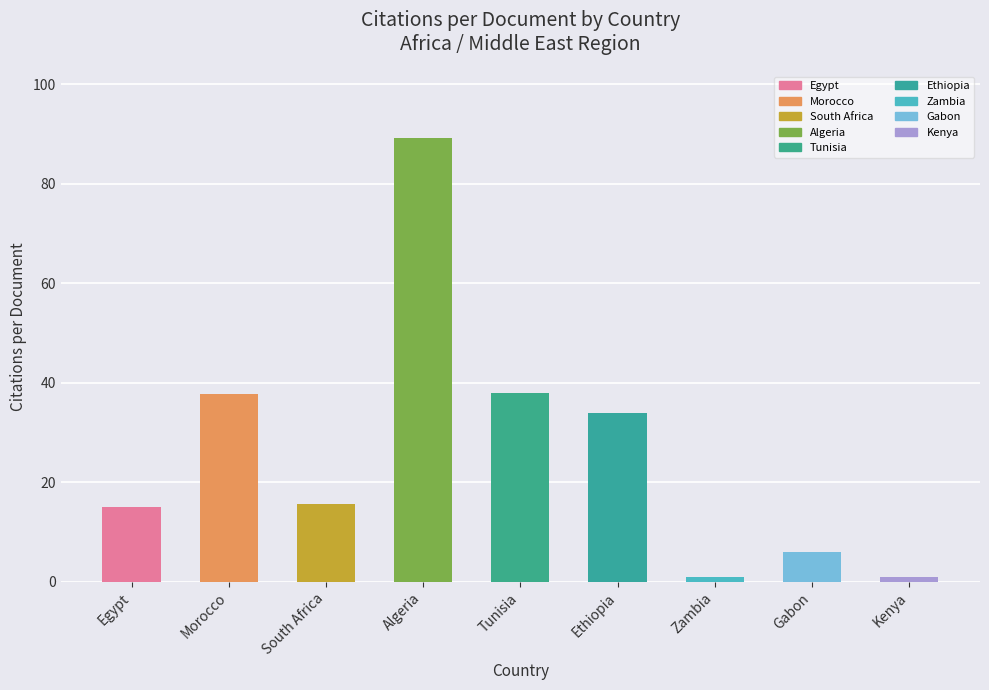

What is the change in value from Egypt to Gabon?

-9.1